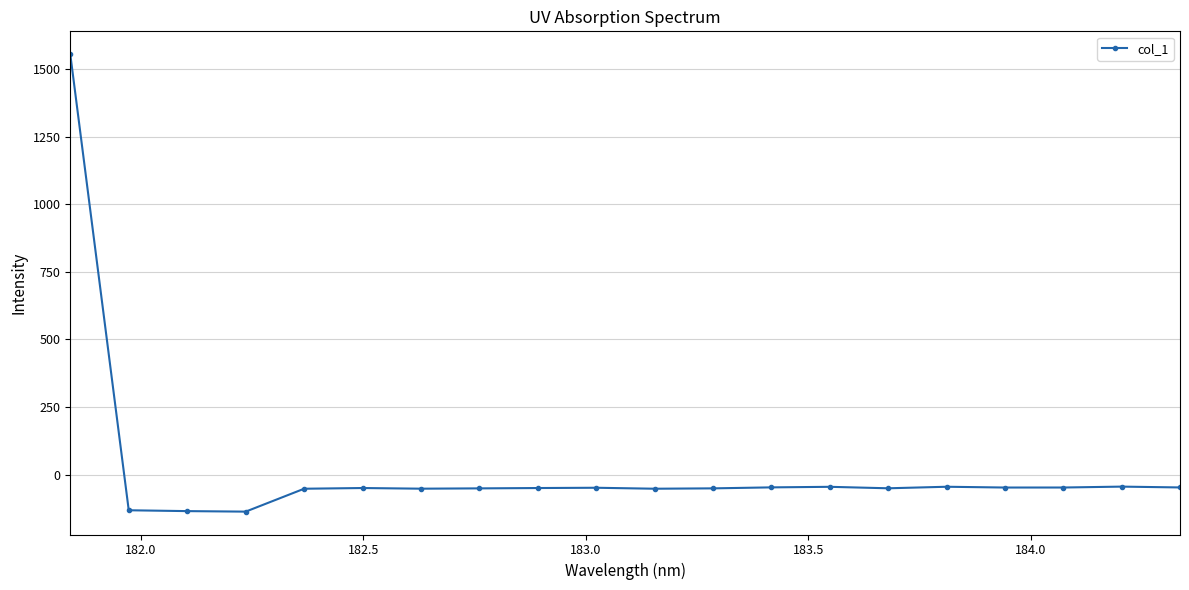

What is the smallest value displayed?

-137.3